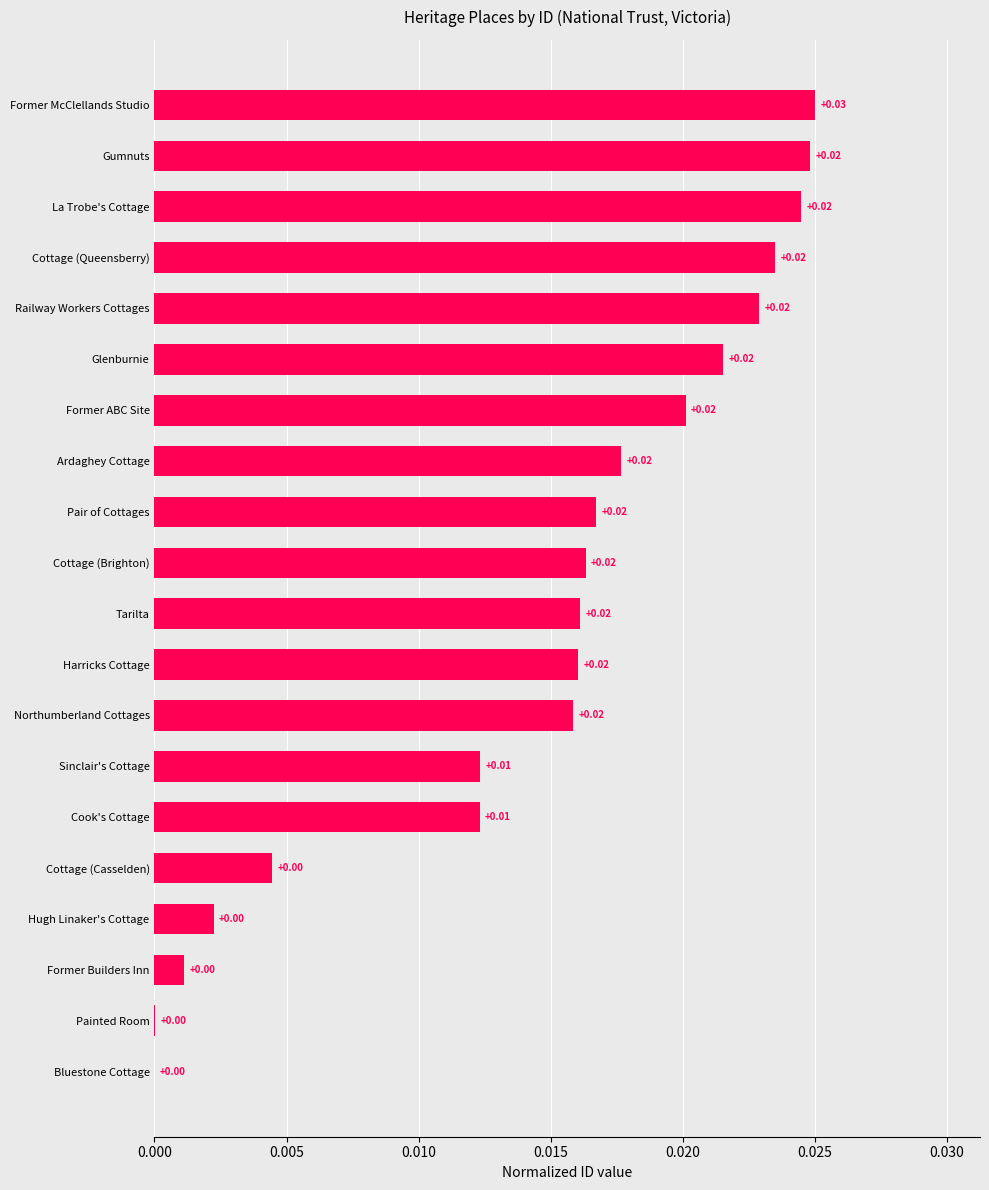

What is the sum of all values?

0.3